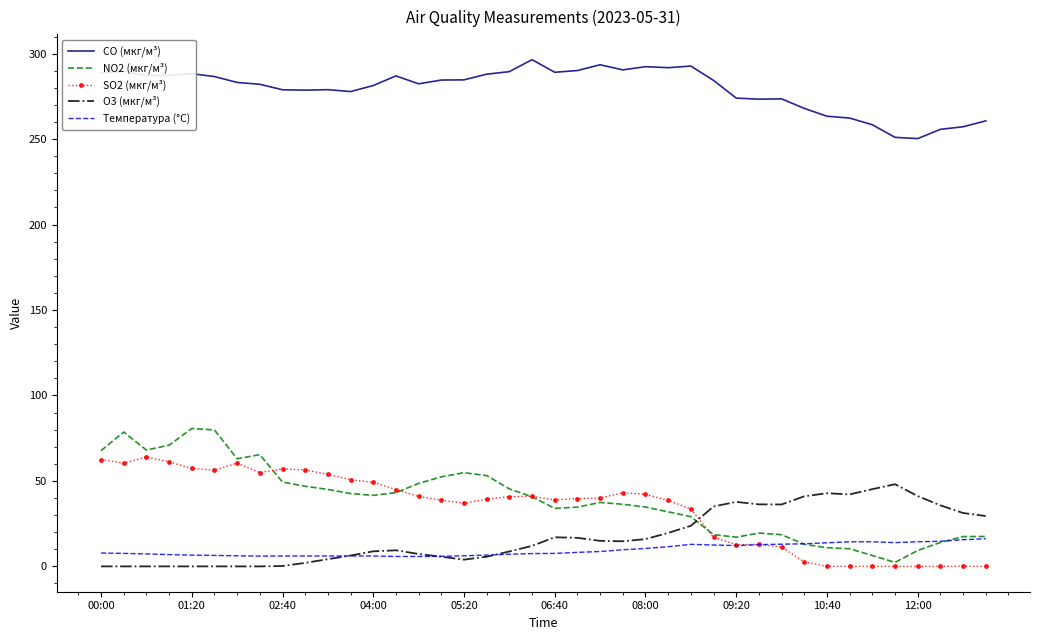

Rank the series by their maximum value, from highest to lowest.

CO (мкг/м³), NO2 (мкг/м³), SO2 (мкг/м³), O3 (мкг/м³), Температура (°C)